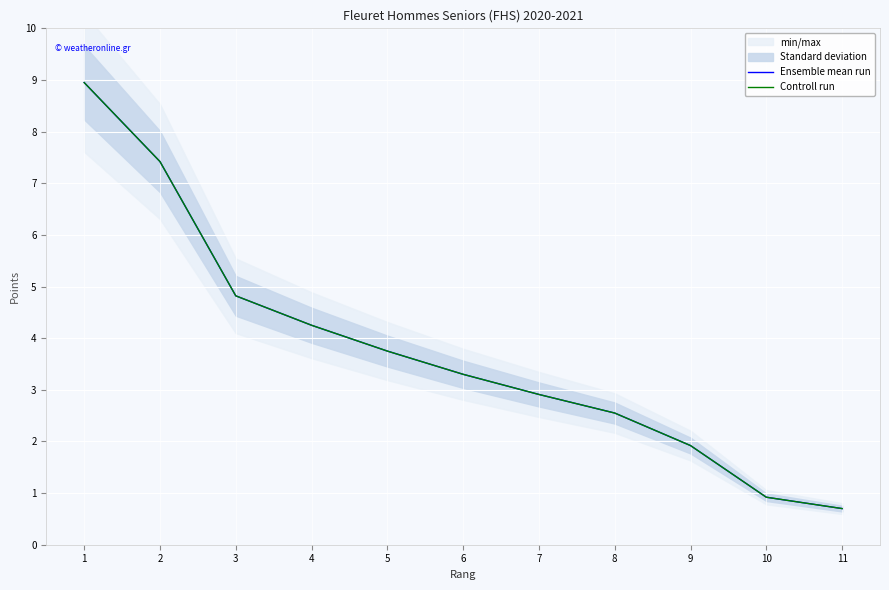

What is the value of the Controll run point at the 2nd from the left?

7.4